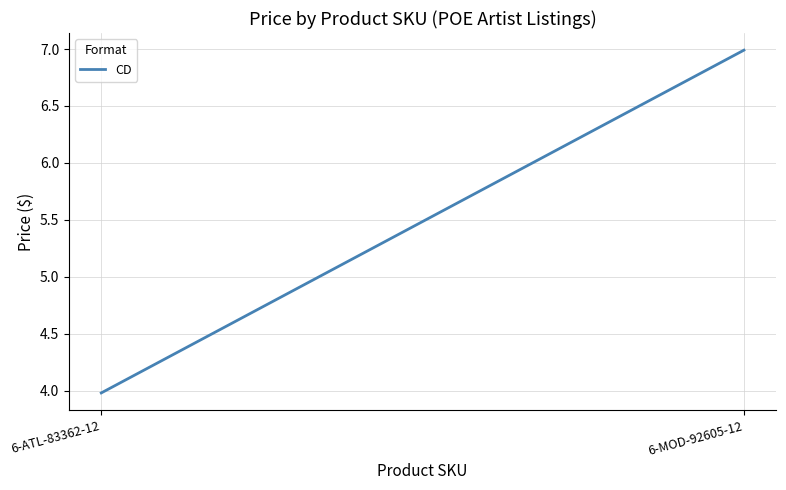

Rank the categories by value from highest to lowest.

6-MOD-92605-12, 6-ATL-83362-12